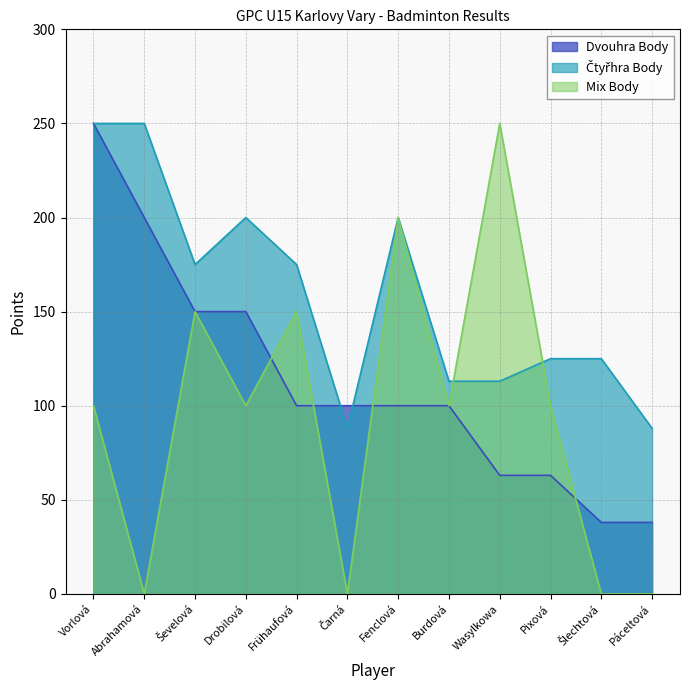

What is the value of the Dvouhra Body point at the 11th from the left?

38